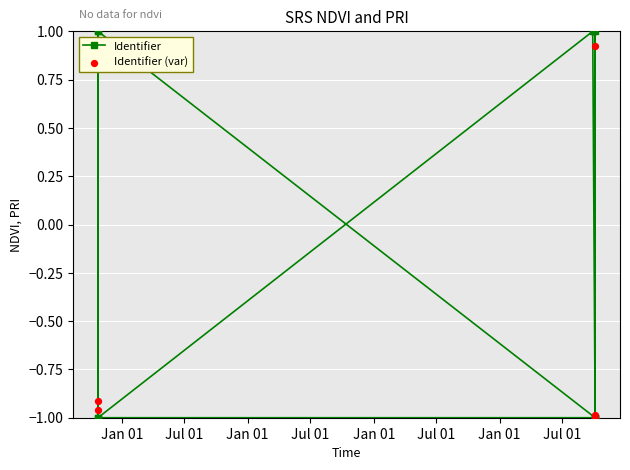

What is the total value across all series at Jan 01?

-2.0